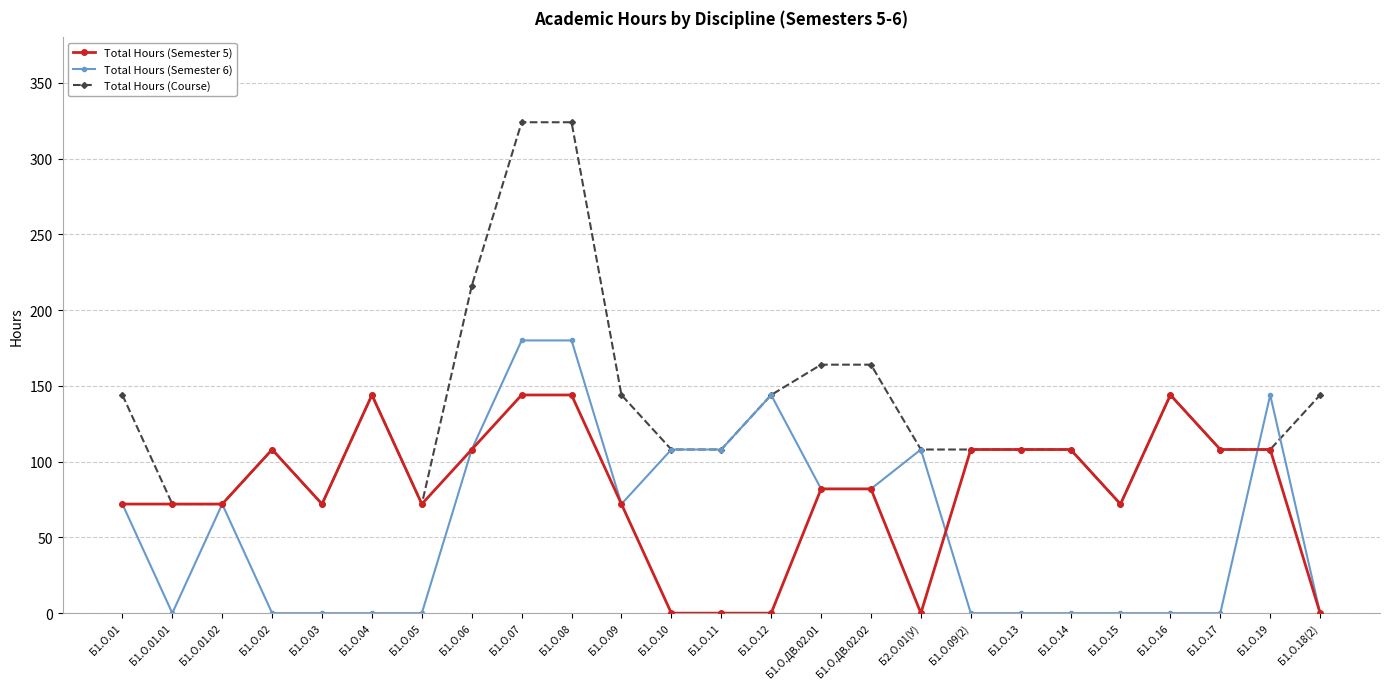

Where does the Total Hours (Semester 5) series first go above 82?

Б1.О.02